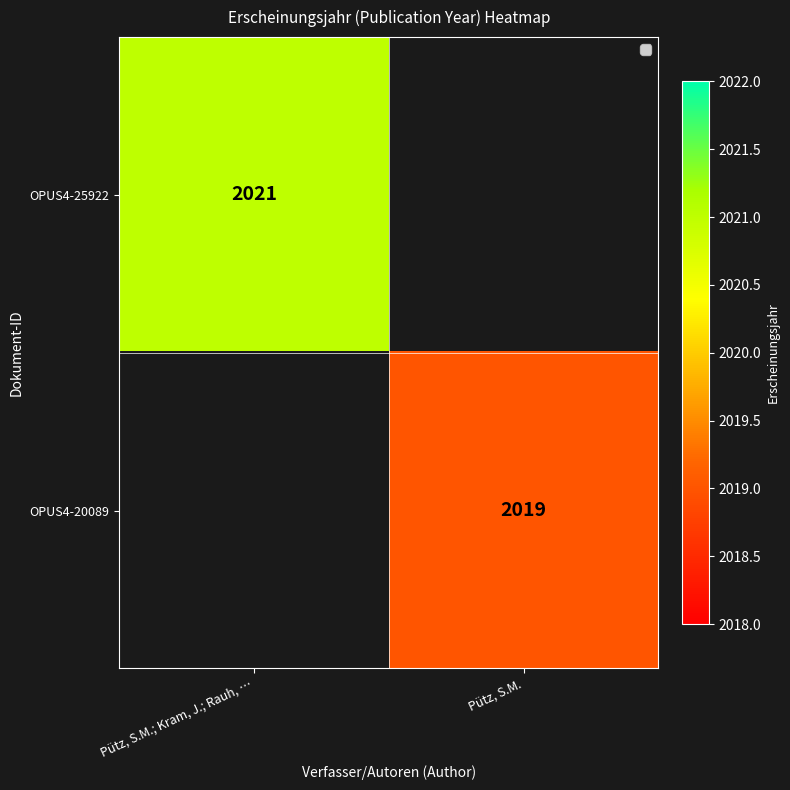

The value of OPUS4-20089 at Pütz, S.M. is 1206.9. True or false?

False